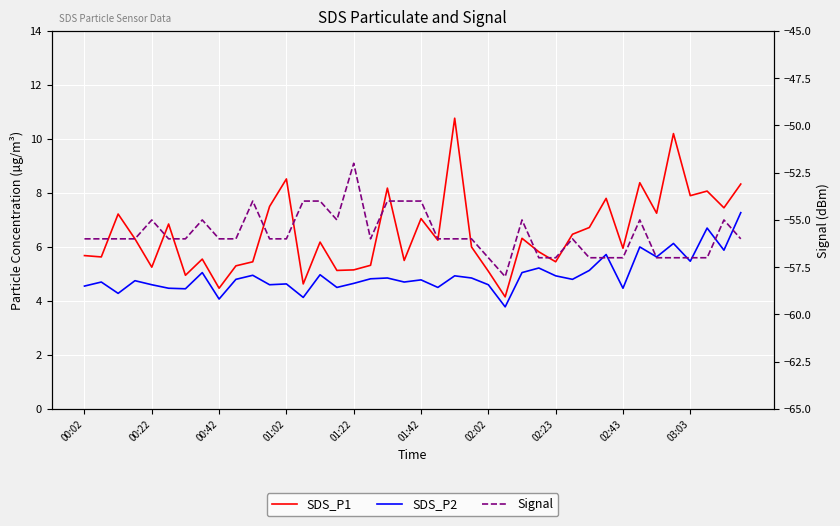

How many data points in Signal are less than -56?

11